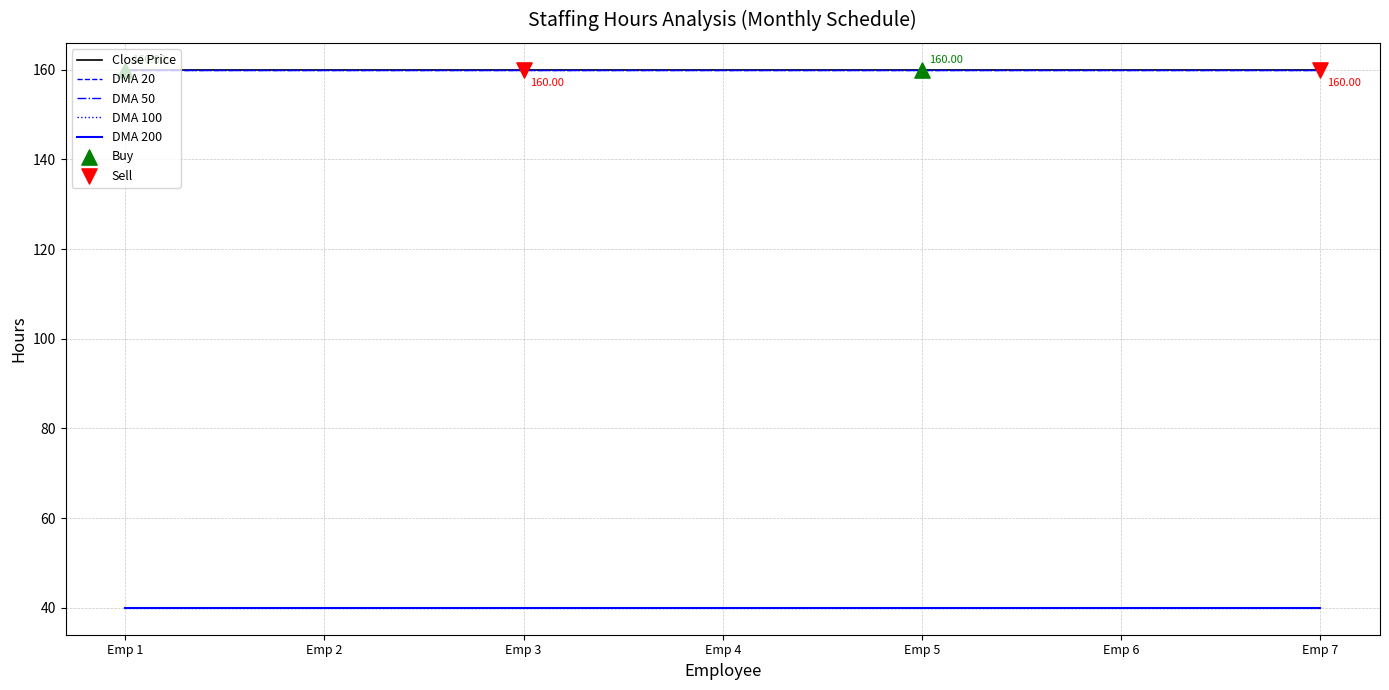

Which series has the largest total across all categories?

Close Price